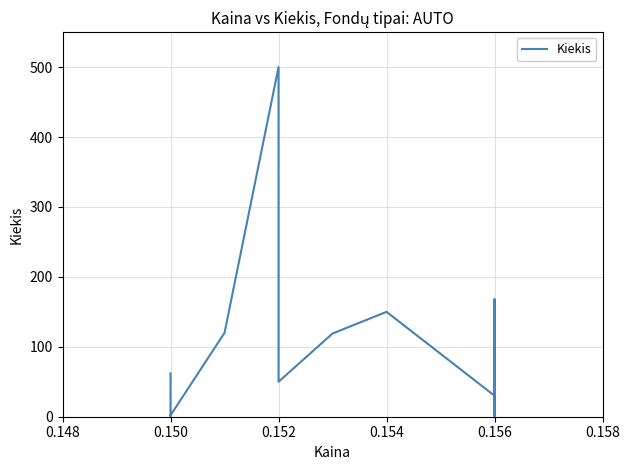

True or false: the data shows 30 at 0.156.

True